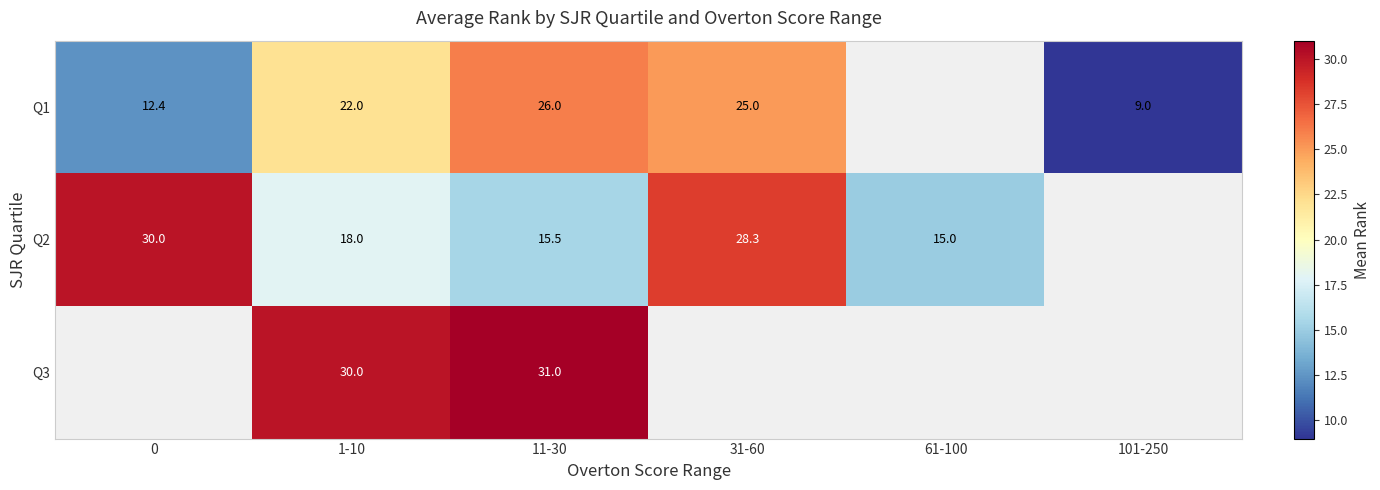

At 11-30, list the series in order from largest to smallest.

Q3, Q1, Q2